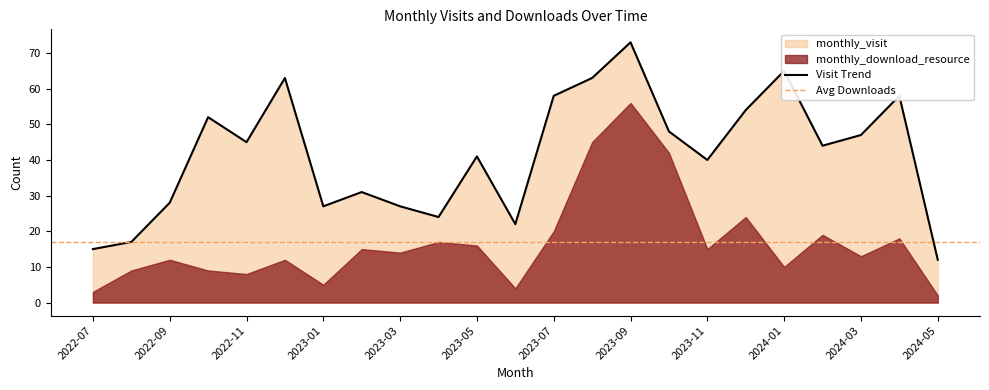

Which label corresponds to the largest value in the chart?

2023-09